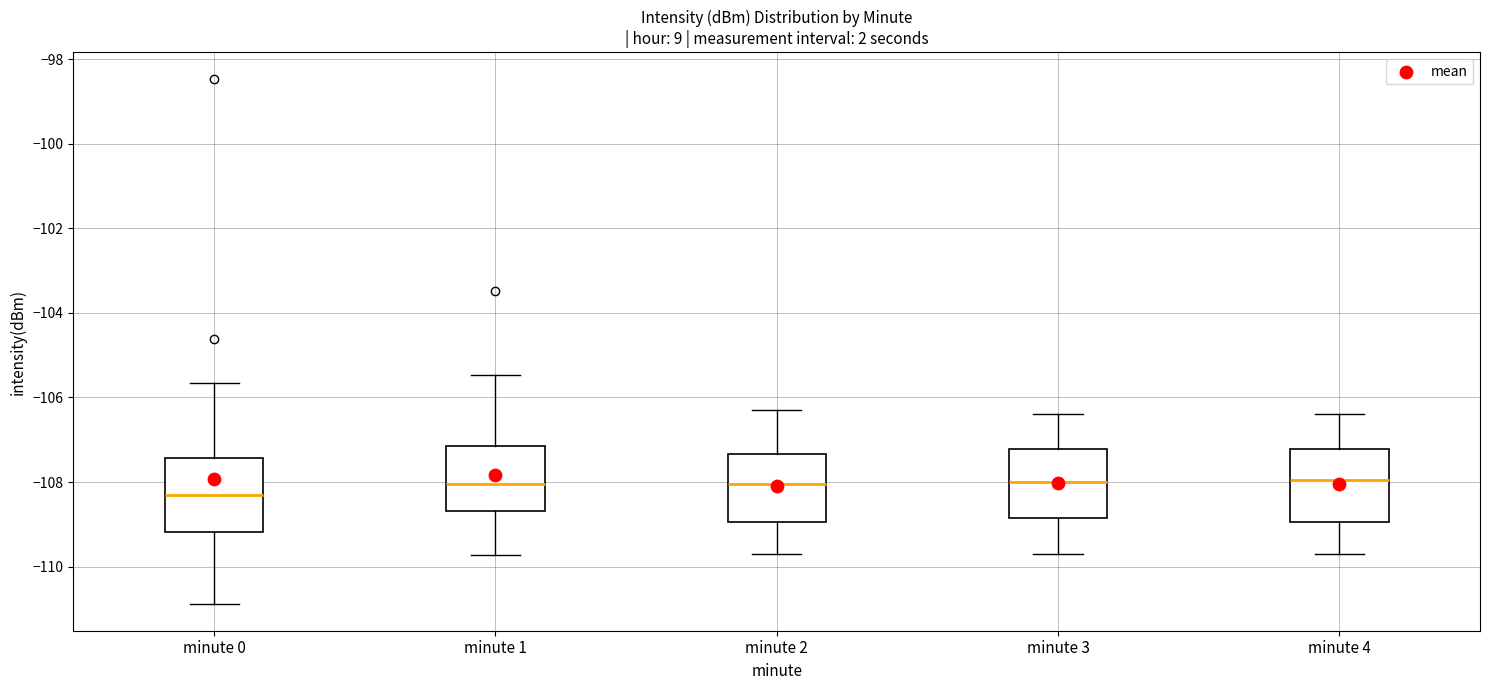

Reading left to right, read every box against the y-axis: the position of its median line, the range the box covers, and the ends of its whiskers. The values are not printed on the chart, so give them approximately, as read against the axis.

minute 0: median -108.4, box -109.2 to -107.4, whiskers -110.8 to -105.6
minute 1: median -108.0, box -108.6 to -107.2, whiskers -109.8 to -105.4
minute 2: median -108.0, box -109.0 to -107.4, whiskers -109.6 to -106.2
minute 3: median -108.0, box -108.8 to -107.2, whiskers -109.6 to -106.4
minute 4: median -108.0, box -109.0 to -107.2, whiskers -109.6 to -106.4